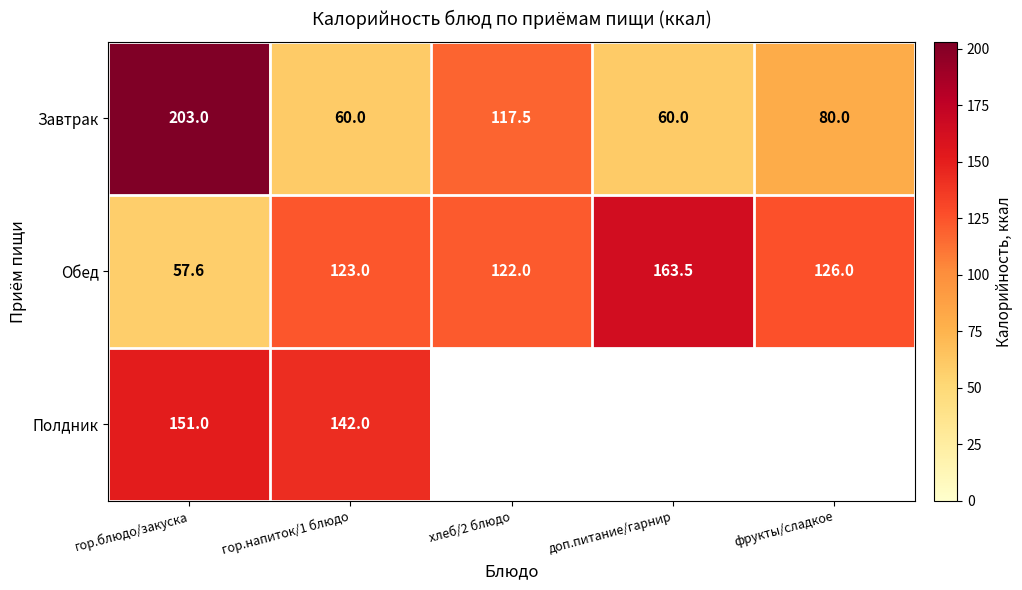

What is the difference between the maximum and minimum values in the Обед series?

105.9